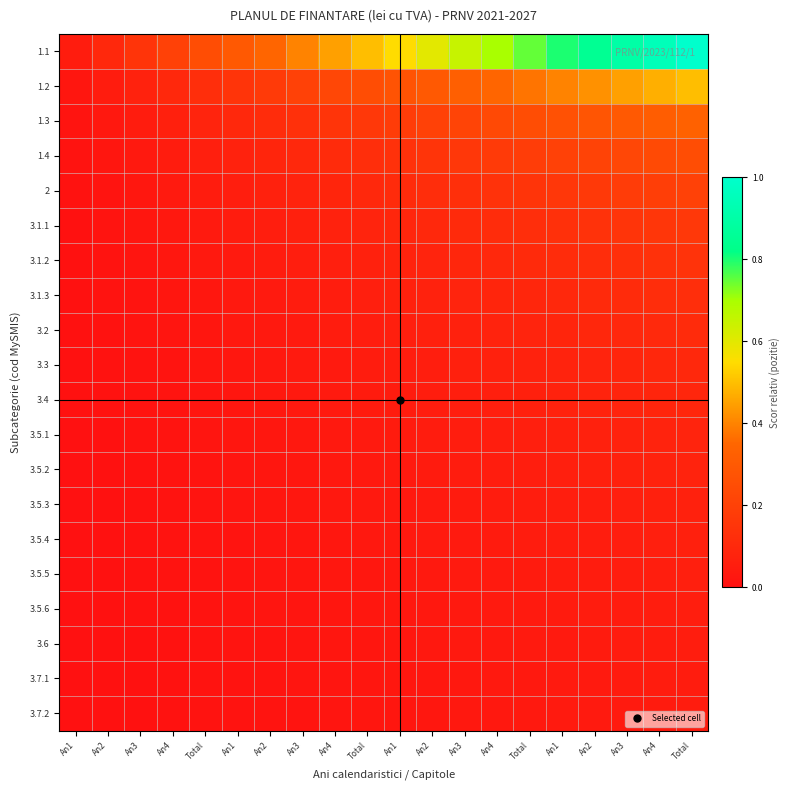

At which category does the chart reach its minimum across all series?

An1